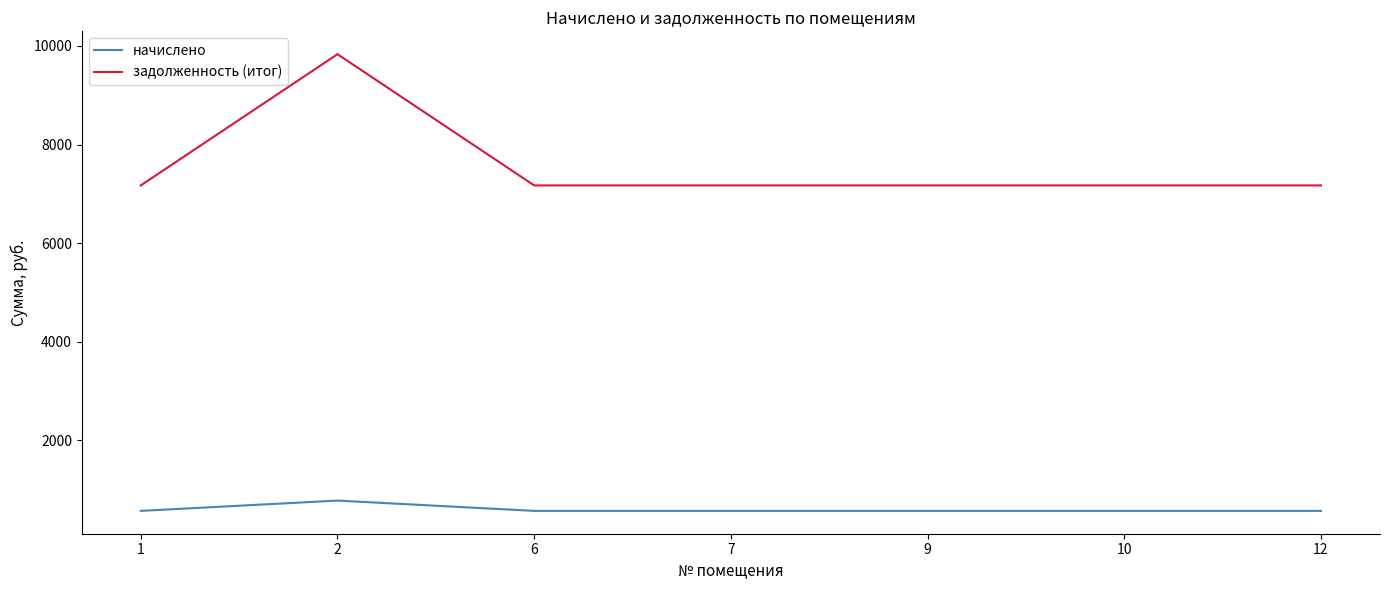

True or false: задолженность (итог) and начислено cross at least once.

False